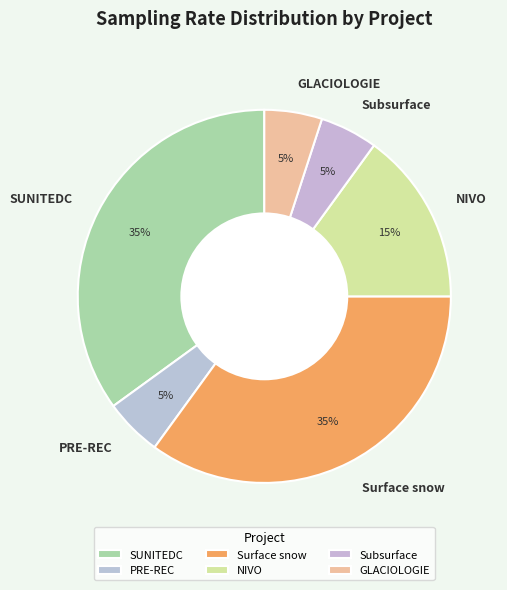

Which has a higher value, Surface snow or PRE-REC?

Surface snow